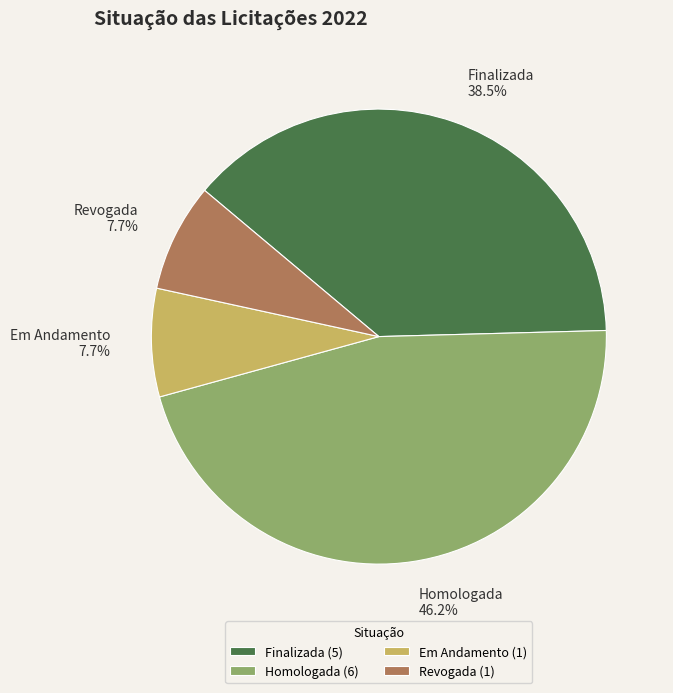

How many segments does this pie chart have?

4